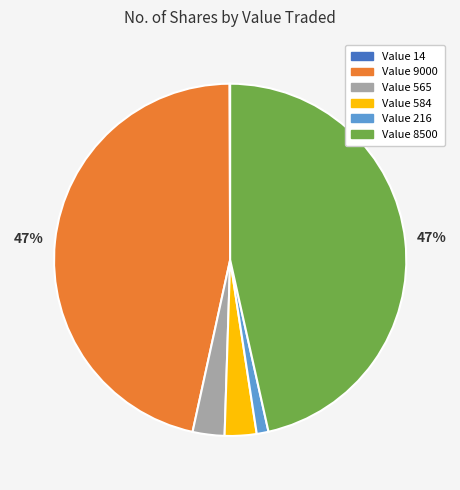

To the nearest percent, what is the average slice percentage?

17%